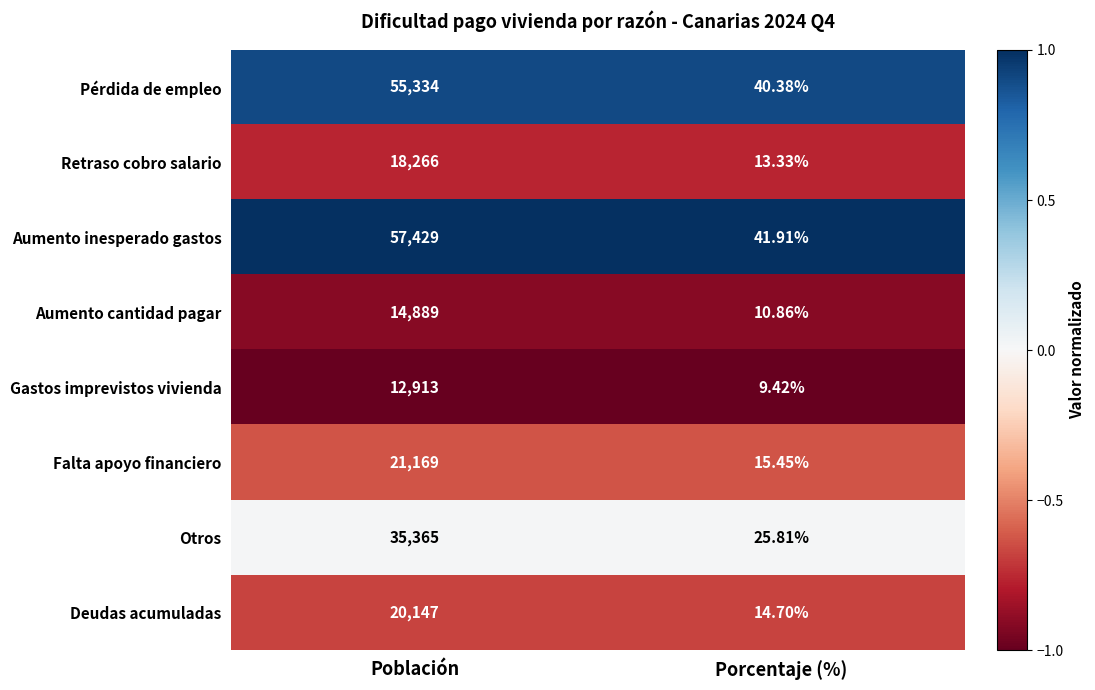

Which series has the widest spread of values?

Aumento inesperado gastos